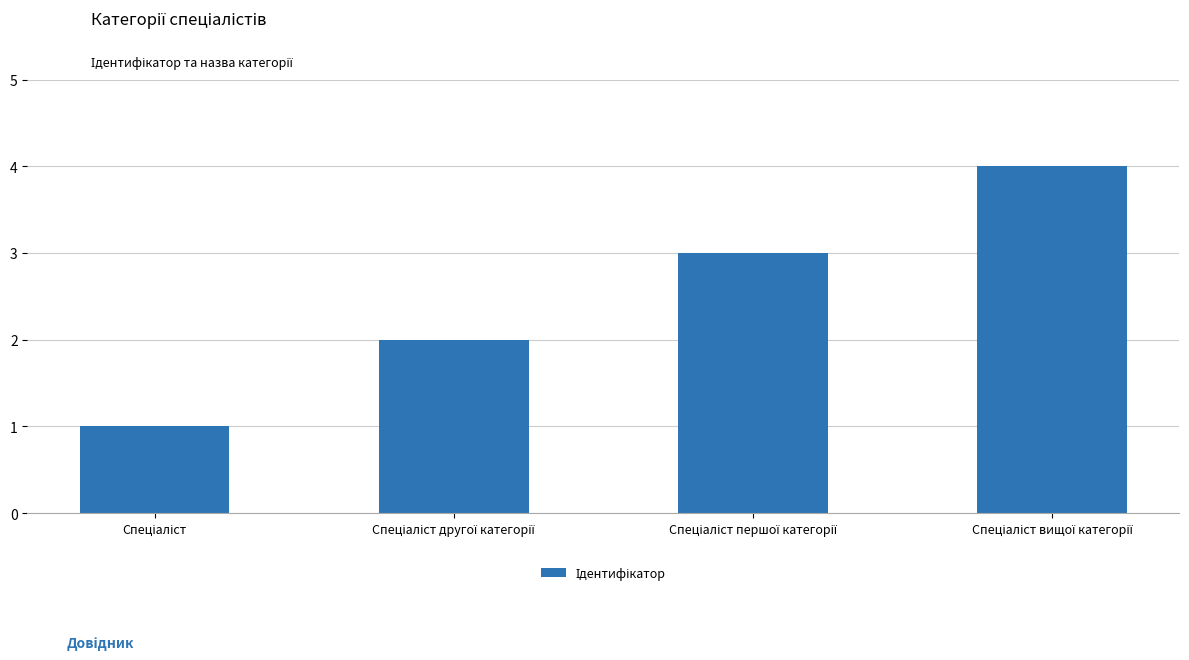

What is the greatest value displayed?

4